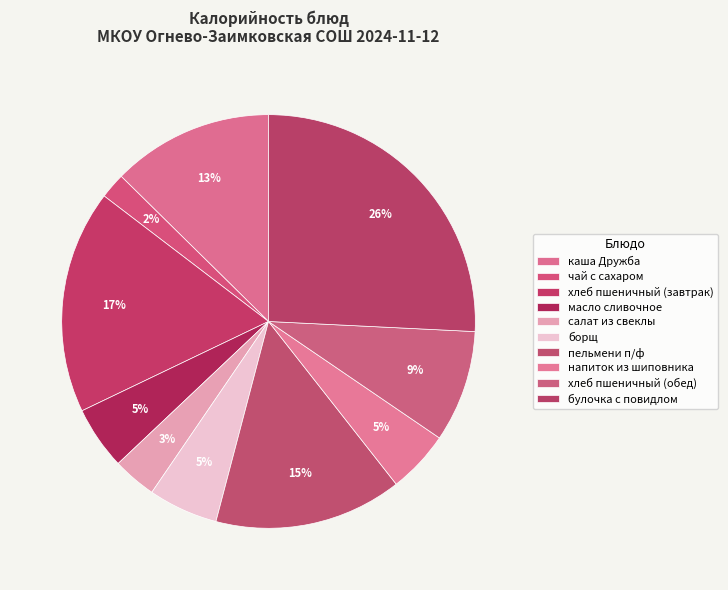

Count the number of slices in the pie.

10